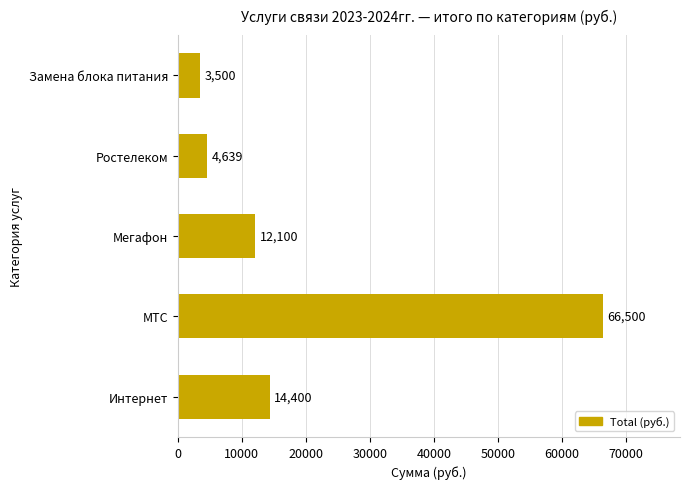

What is the difference between the maximum and minimum values?

63000.0